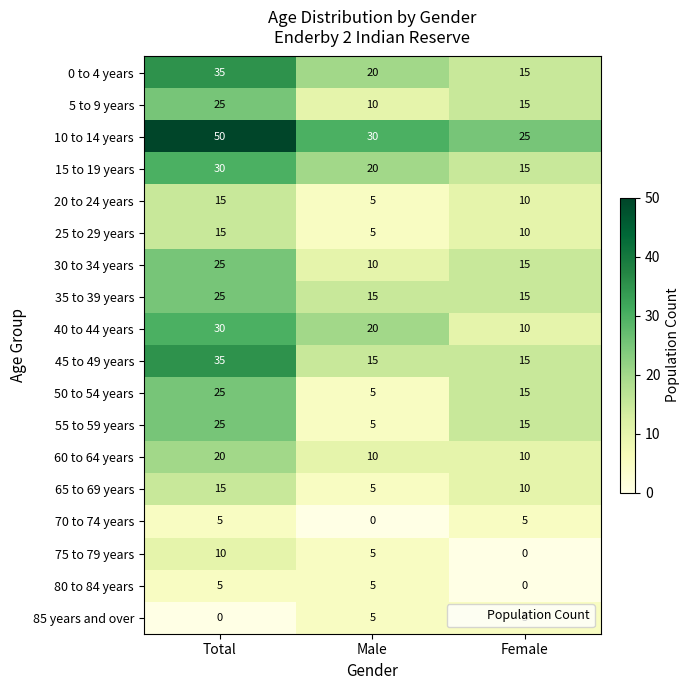

Rank the categories by 65 to 69 years value from highest to lowest.

Total, Female, Male